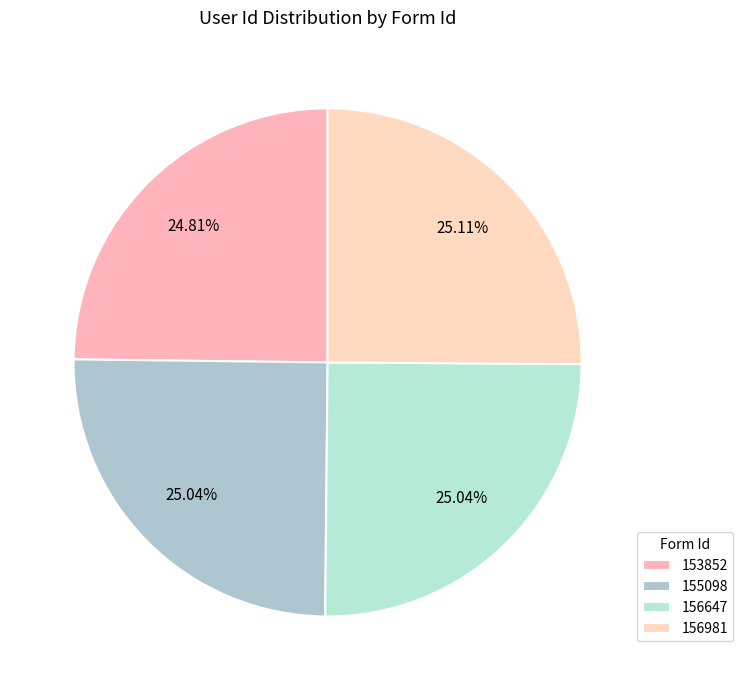

Rank the categories by value from lowest to highest.

153852, 155098, 156647, 156981